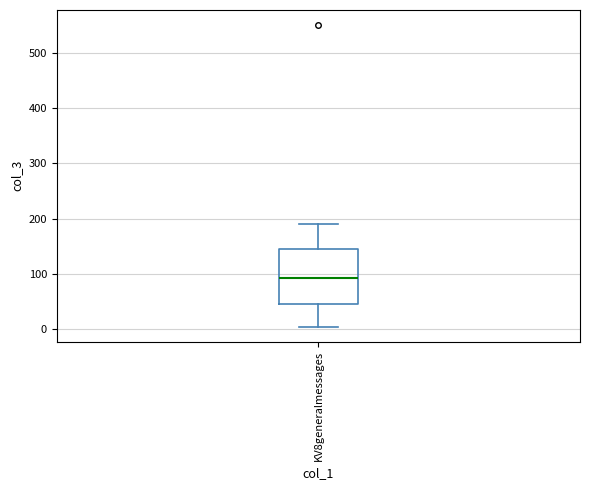

Where is the lower edge of the box for KV8generalmessages on the y-axis? The values are not printed on the chart, so give them approximately, as read against the axis.

40